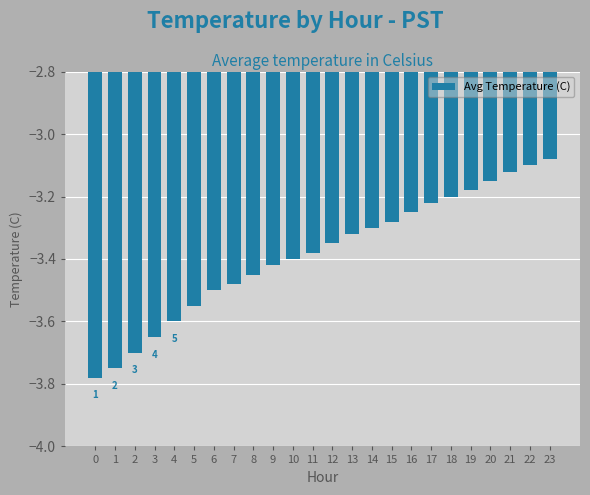

The chart shows a value of -5.6 at 12. True or false?

False